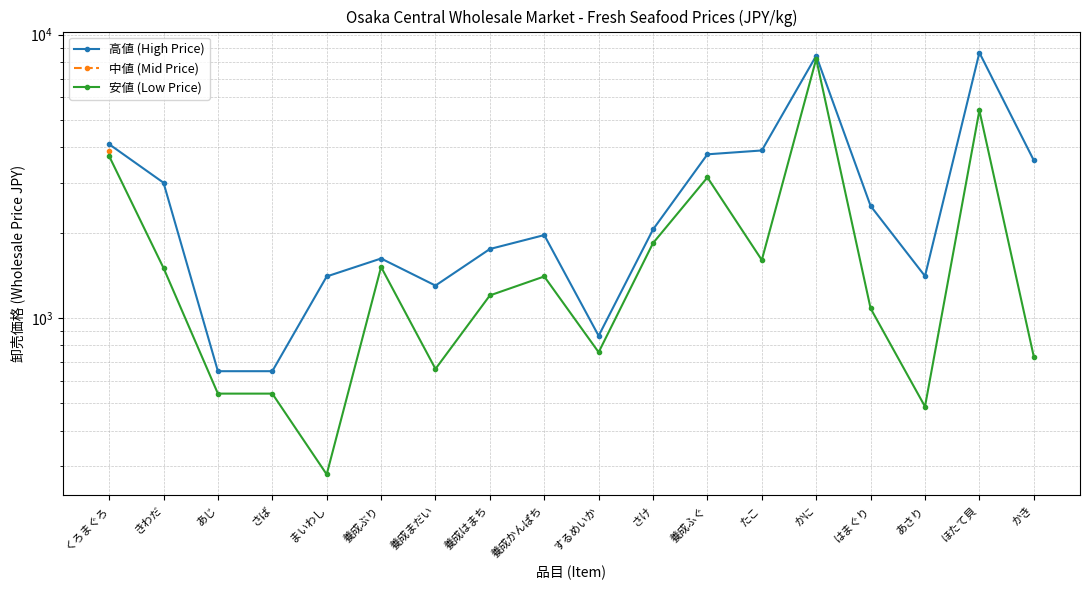

What are all the series names shown in the legend?

高値 (High Price), 中値 (Mid Price), 安値 (Low Price)